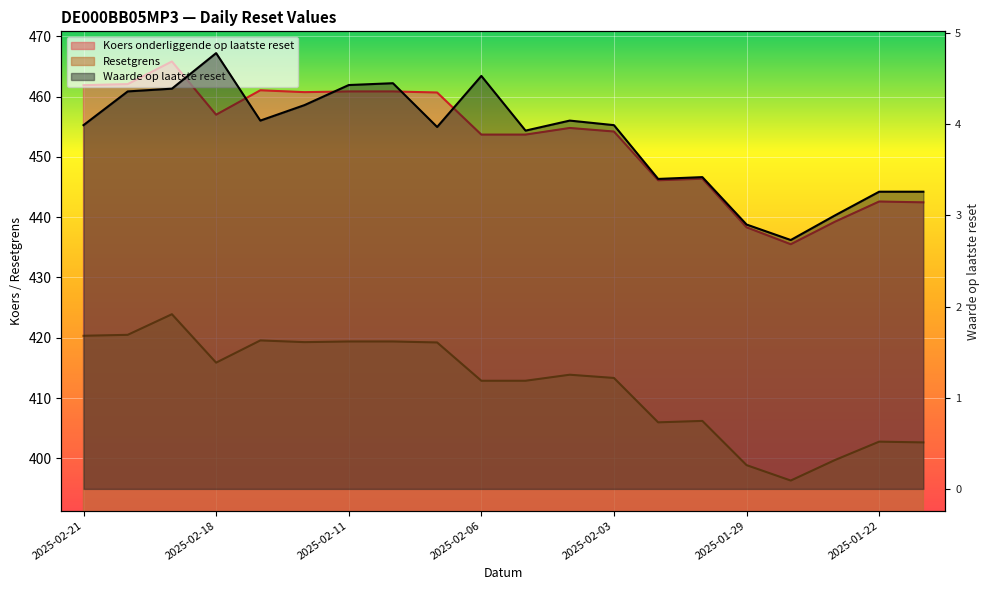

At which label is Koers onderliggende op laatste reset closest to 450?

2025-01-30